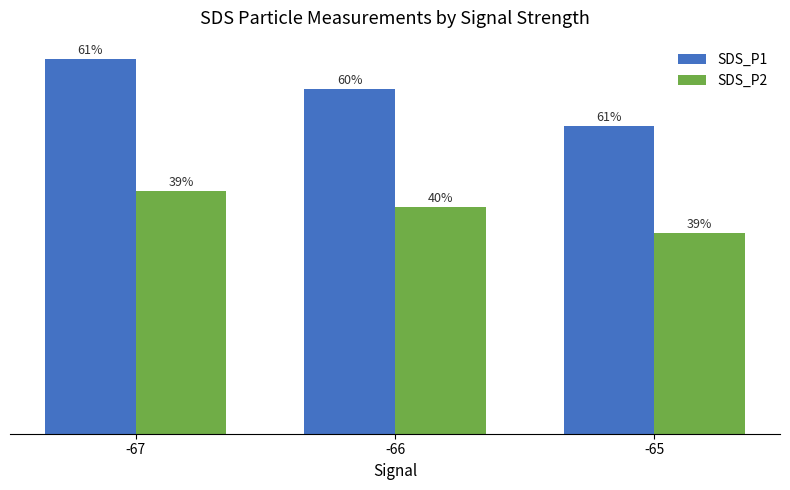

Between -67 and -66, which is larger?

-67